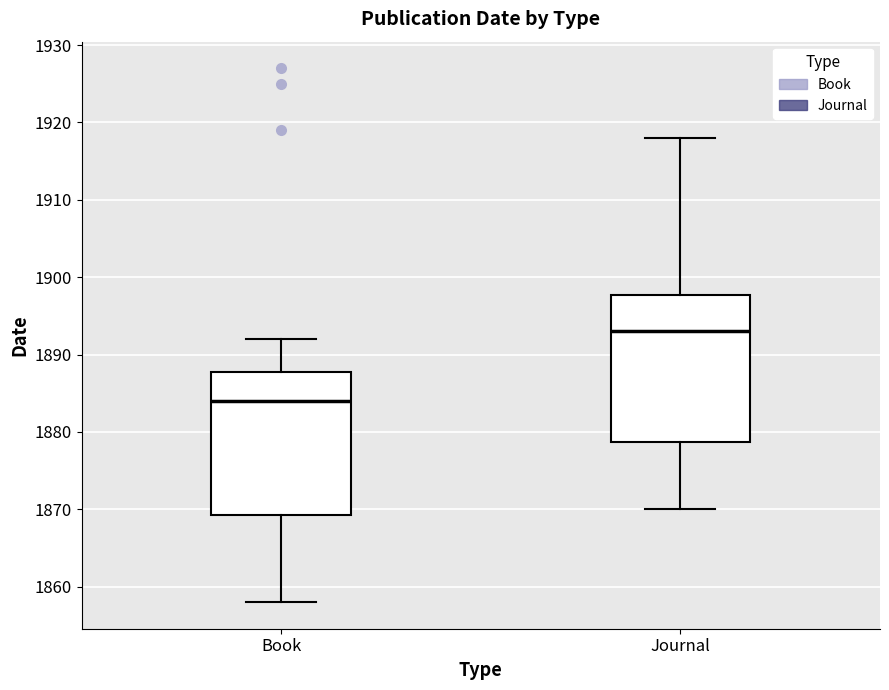

Where is the upper edge of the box for Book on the y-axis? The values are not printed on the chart, so give them approximately, as read against the axis.

1888